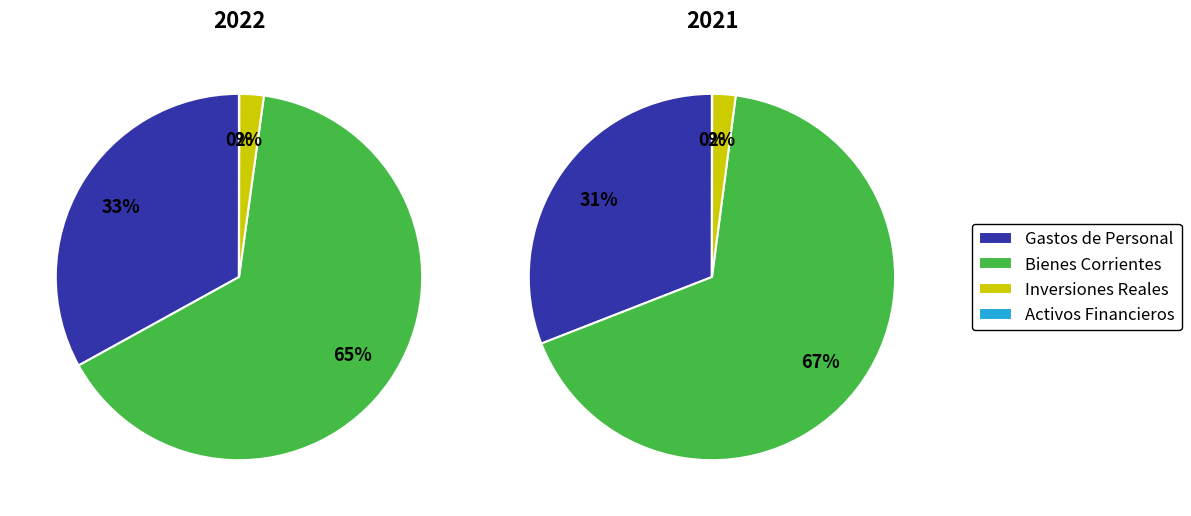

What percentage is NOT represented by values_2022?

67.0%